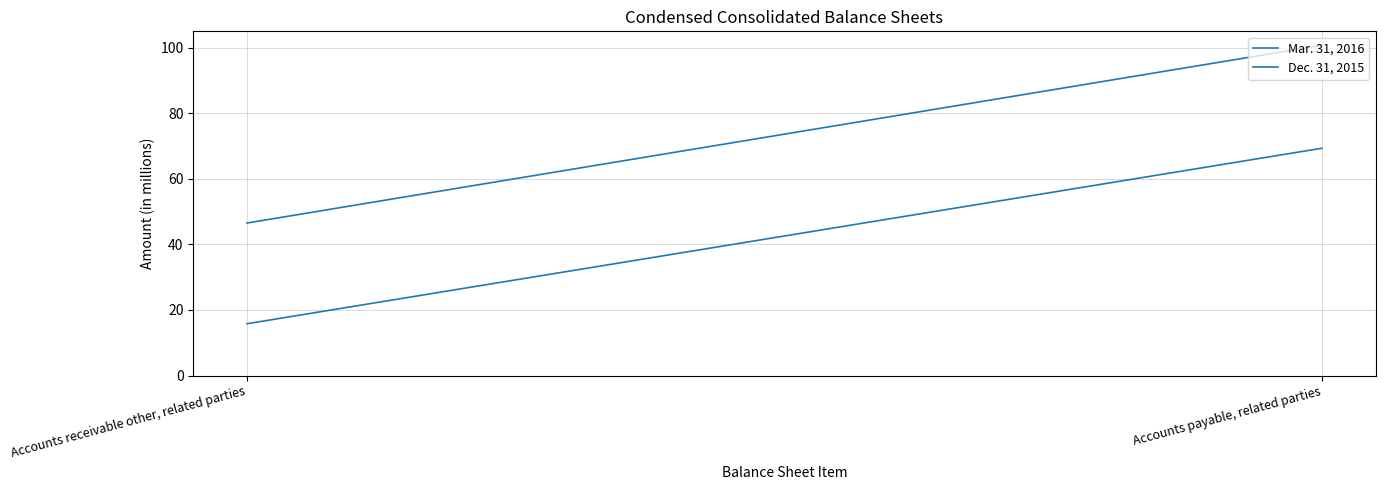

Reading right to left, list all the values displayed in this chart.

Mar. 31, 2016: Accounts payable, related parties=100.7	Accounts receivable other, related parties=46.5
Dec. 31, 2015: Accounts payable, related parties=69.3	Accounts receivable other, related parties=15.8